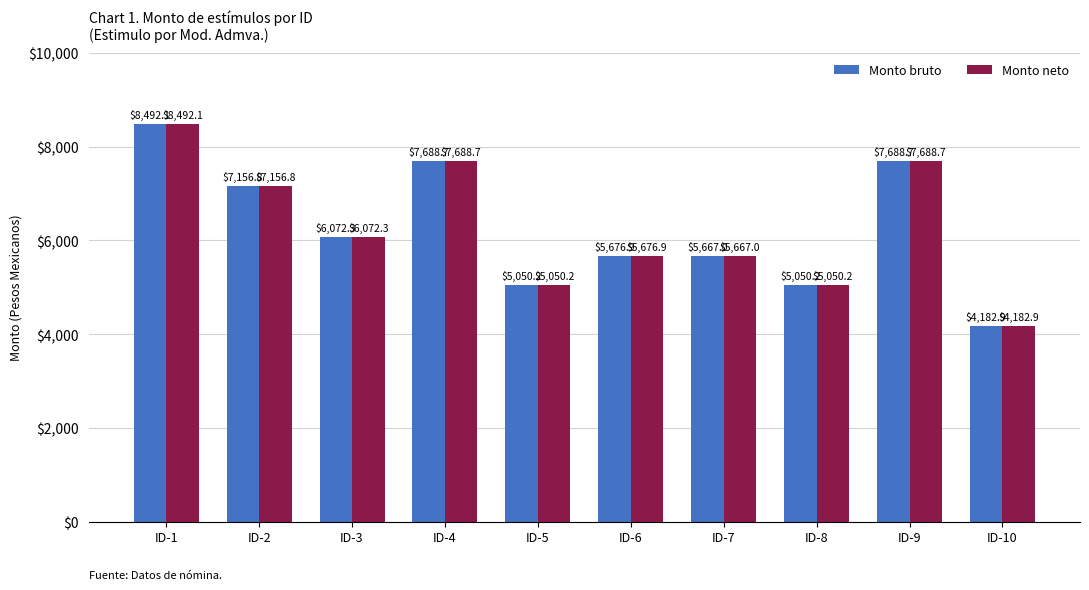

Read the Monto bruto value at ID-3.

6072.3